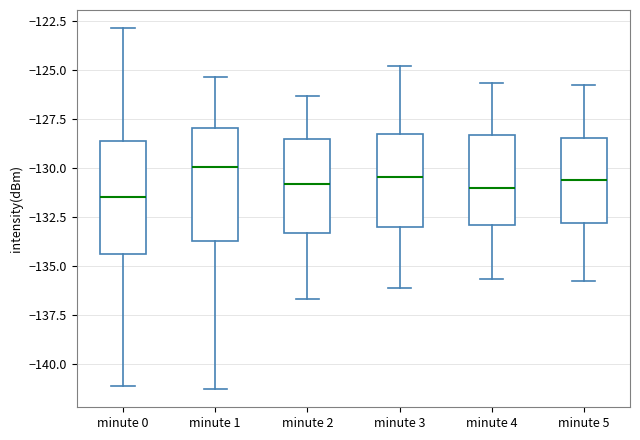

Where does the upper whisker of the box for minute 4 end on the y-axis? The values are not printed on the chart, so give them approximately, as read against the axis.

-125.5